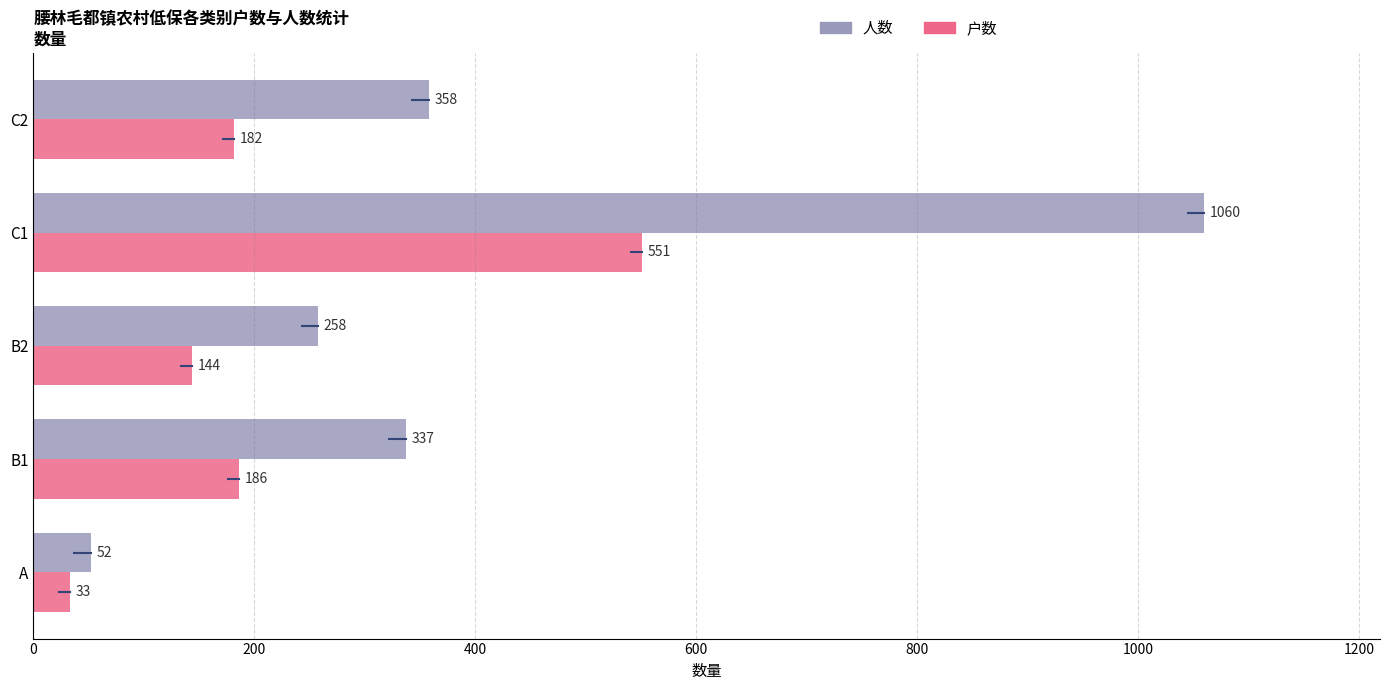

Which series has the largest total across all categories?

人数